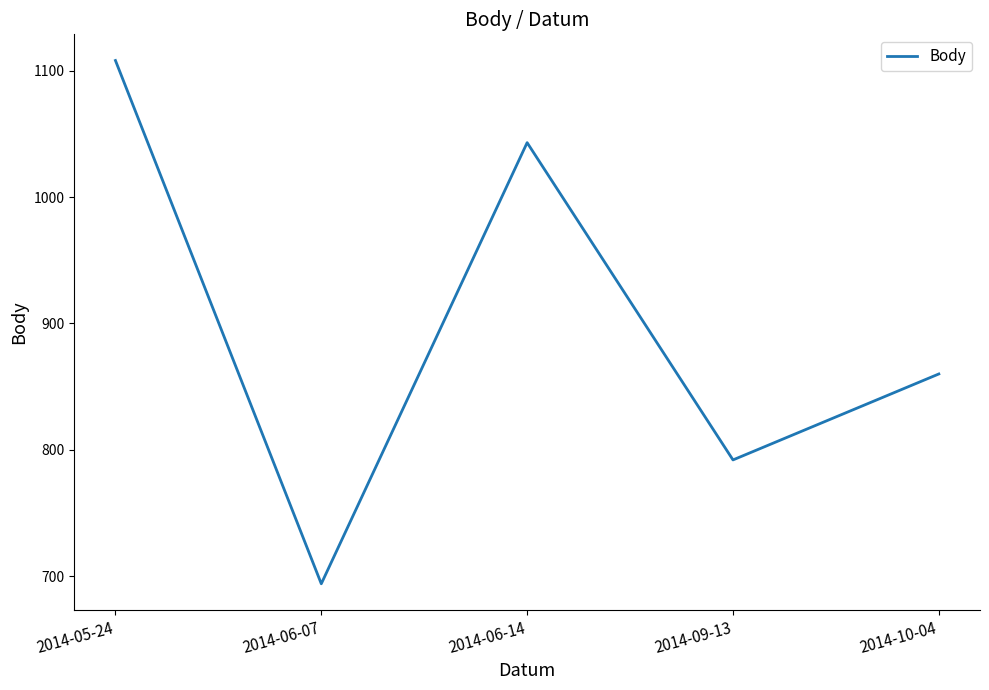

At which category does the data reach its first local peak?

2014-06-14